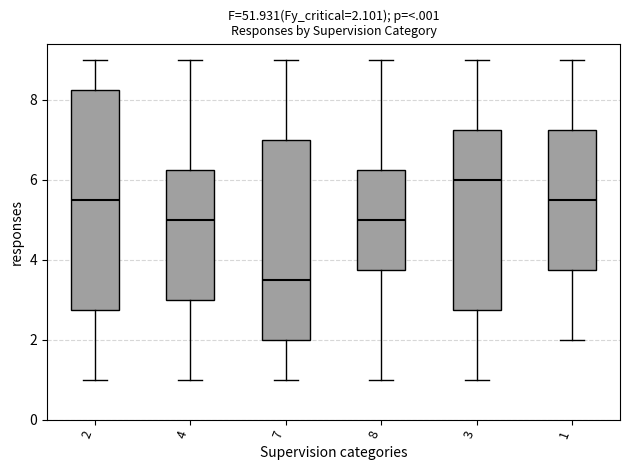

Comparing the boxes themselves (not the whiskers), which one is the tallest?

2